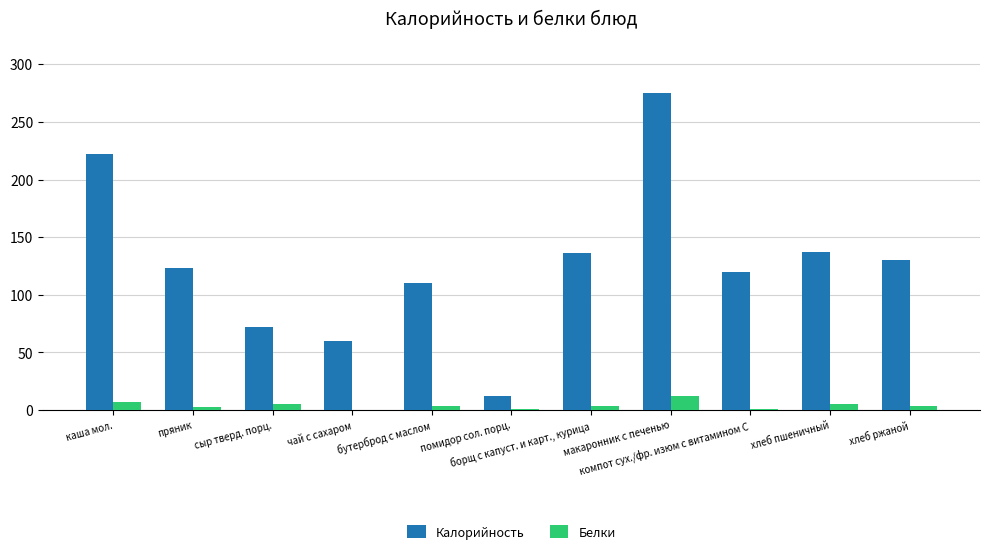

How many data points does each series have?

11